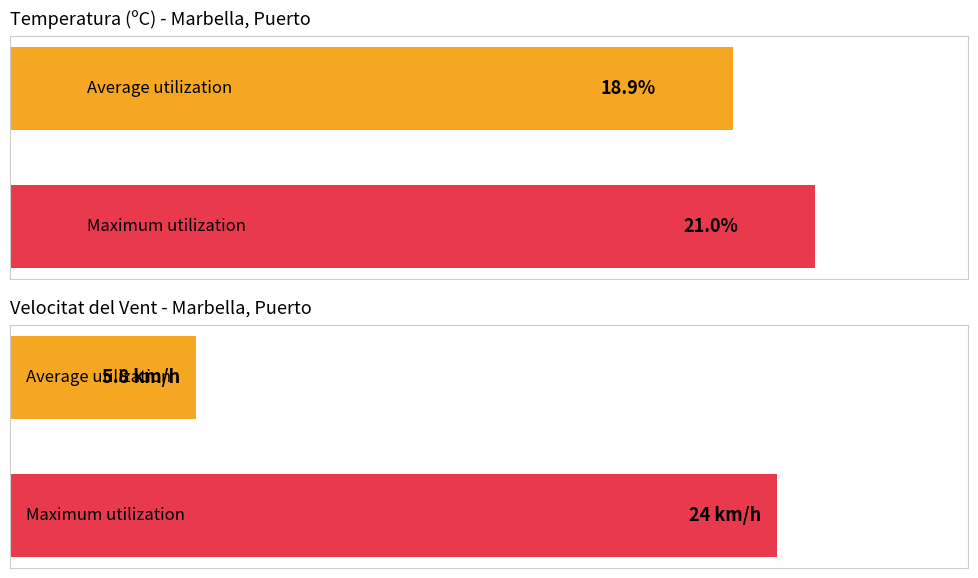

Is the value of Temperatura at 1 greater than the value of Vent at 0?

Yes